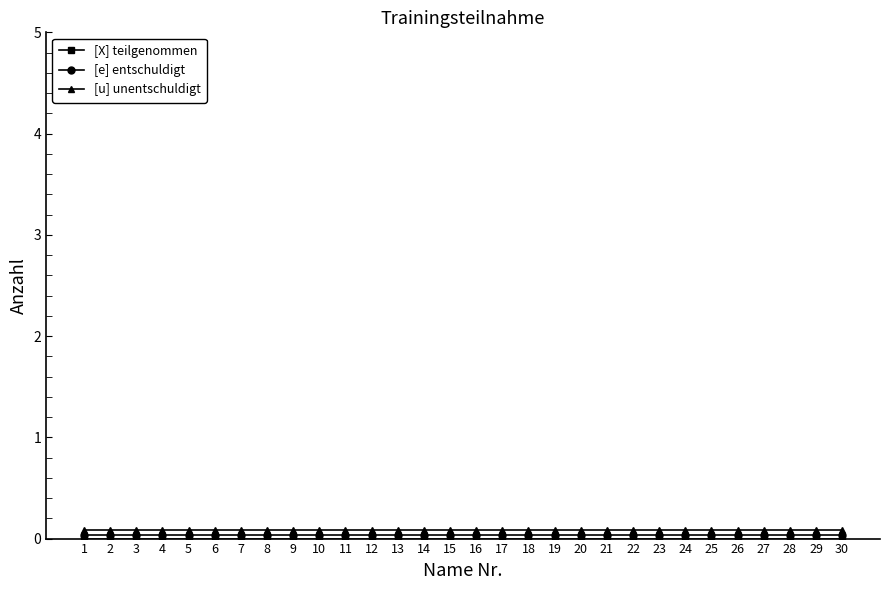

The [u] unentschuldigt series shows 0.1 at 27. True or false?

True